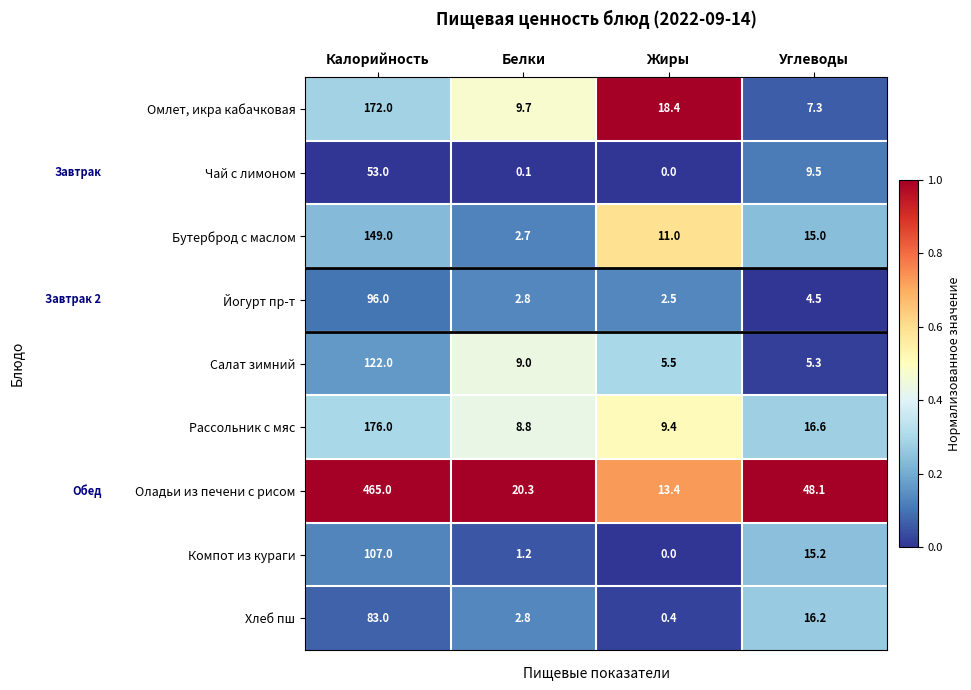

What is the sum of the Йогурт пр-т values at Калорийность and Белки?

98.8